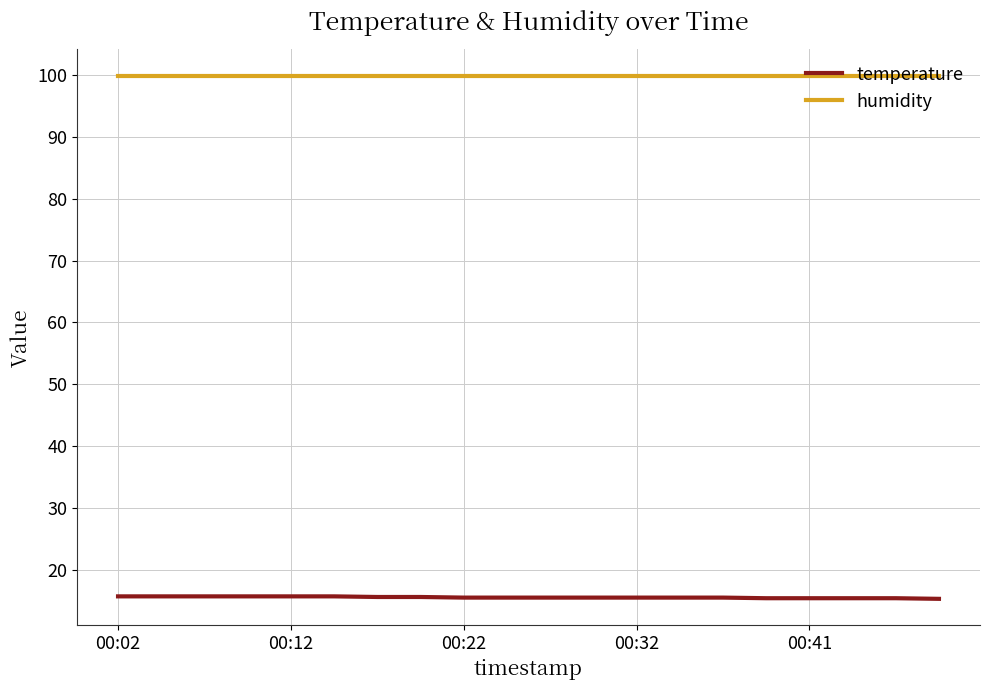

What is the maximum value for humidity?

99.9